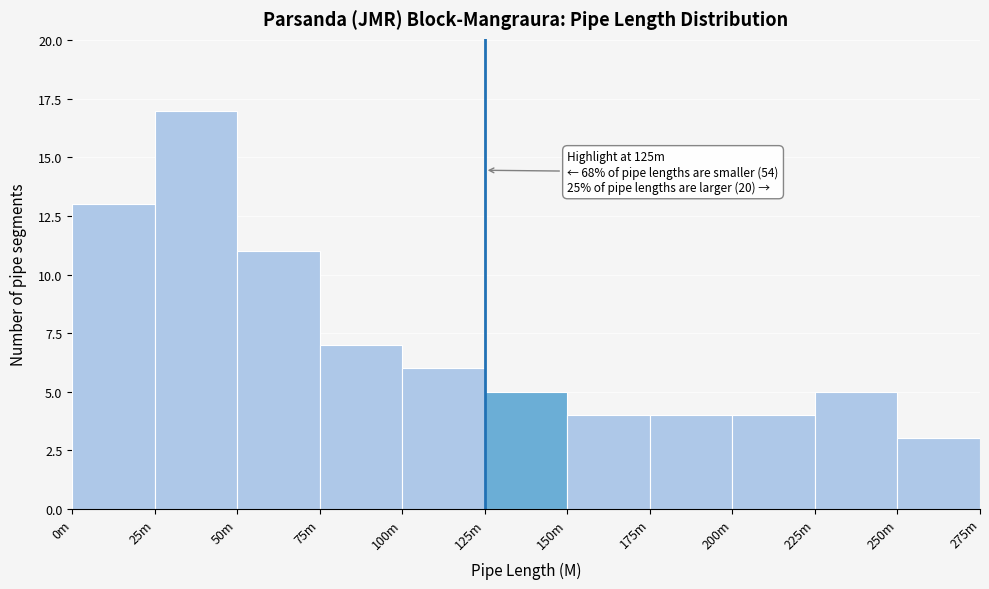

Reading left to right, extract all data points from this chart.

0m=13	25m=17	50m=11	75m=7	100m=6	125m=5	150m=4	175m=4	200m=4	225m=5	250m=3